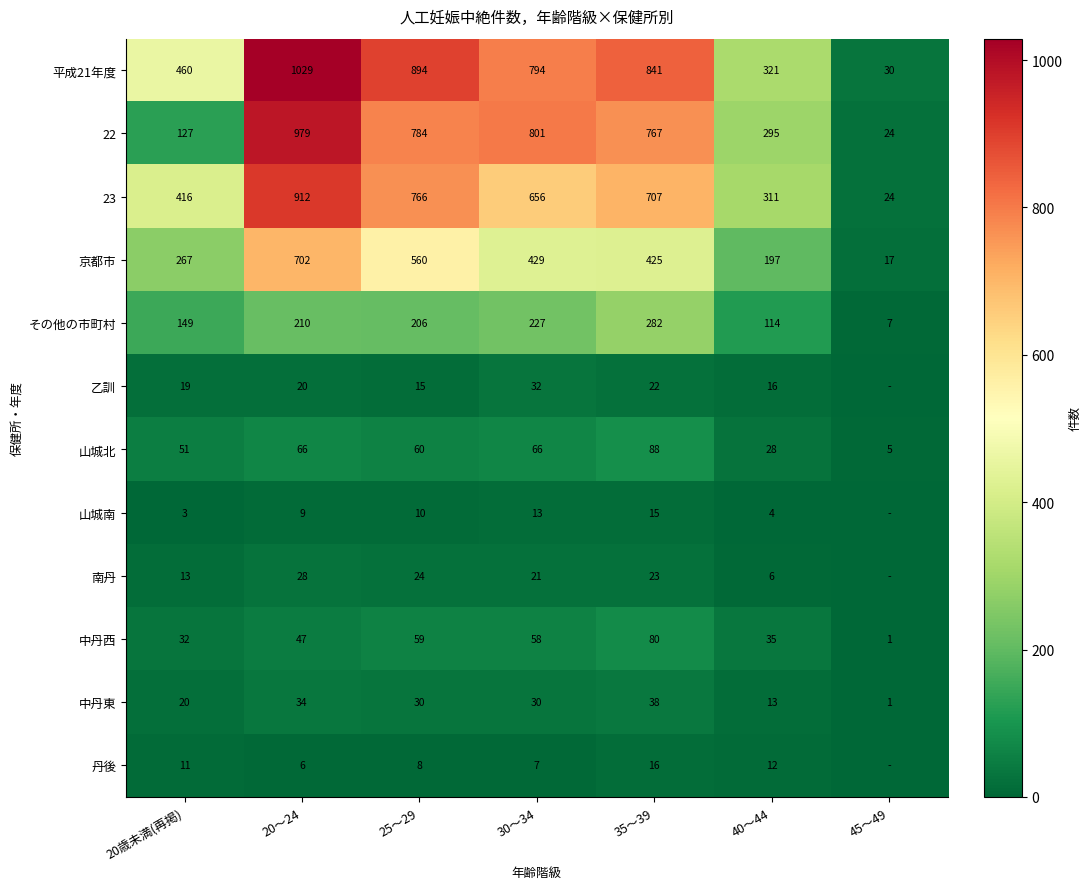

Count the number of categories in the chart.

7